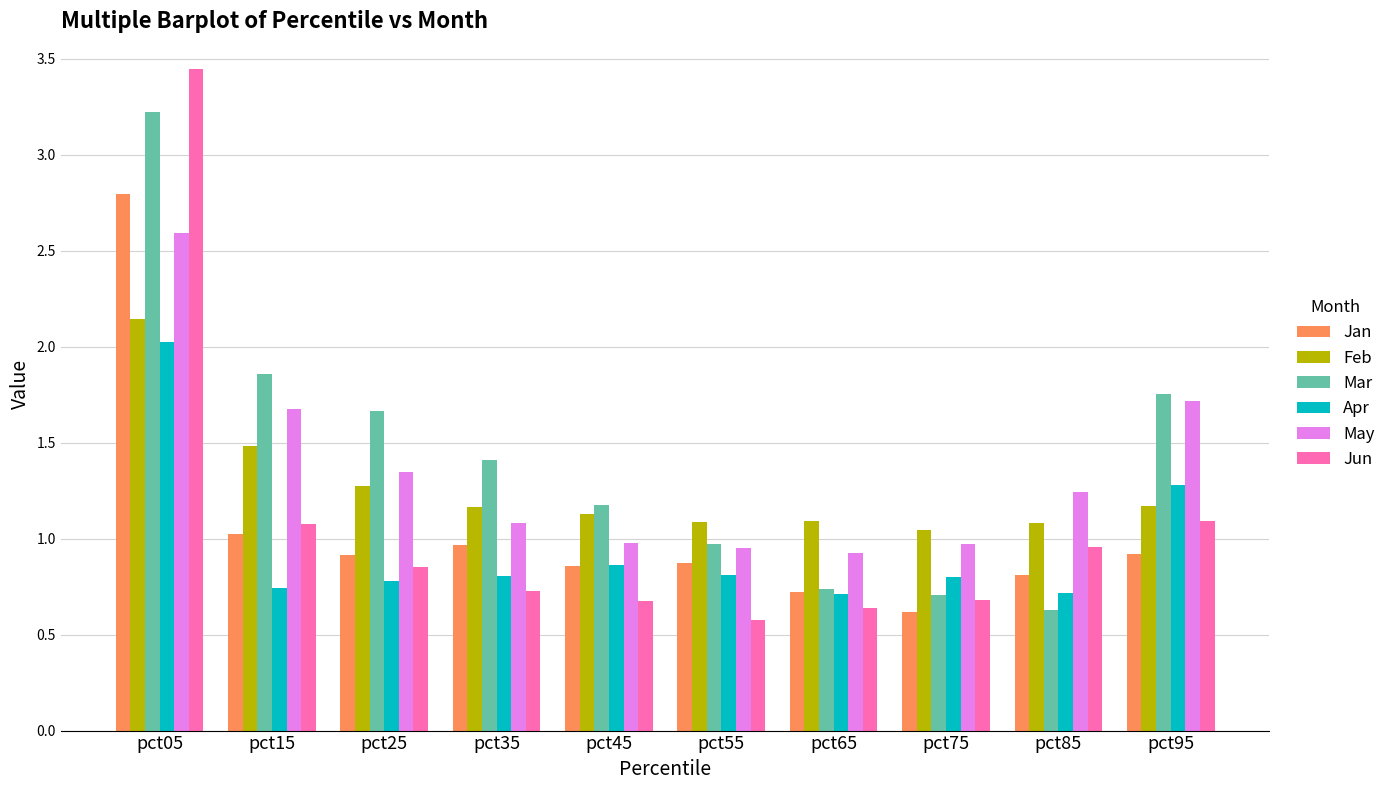

What is the total value across all series at pct05?

16.2